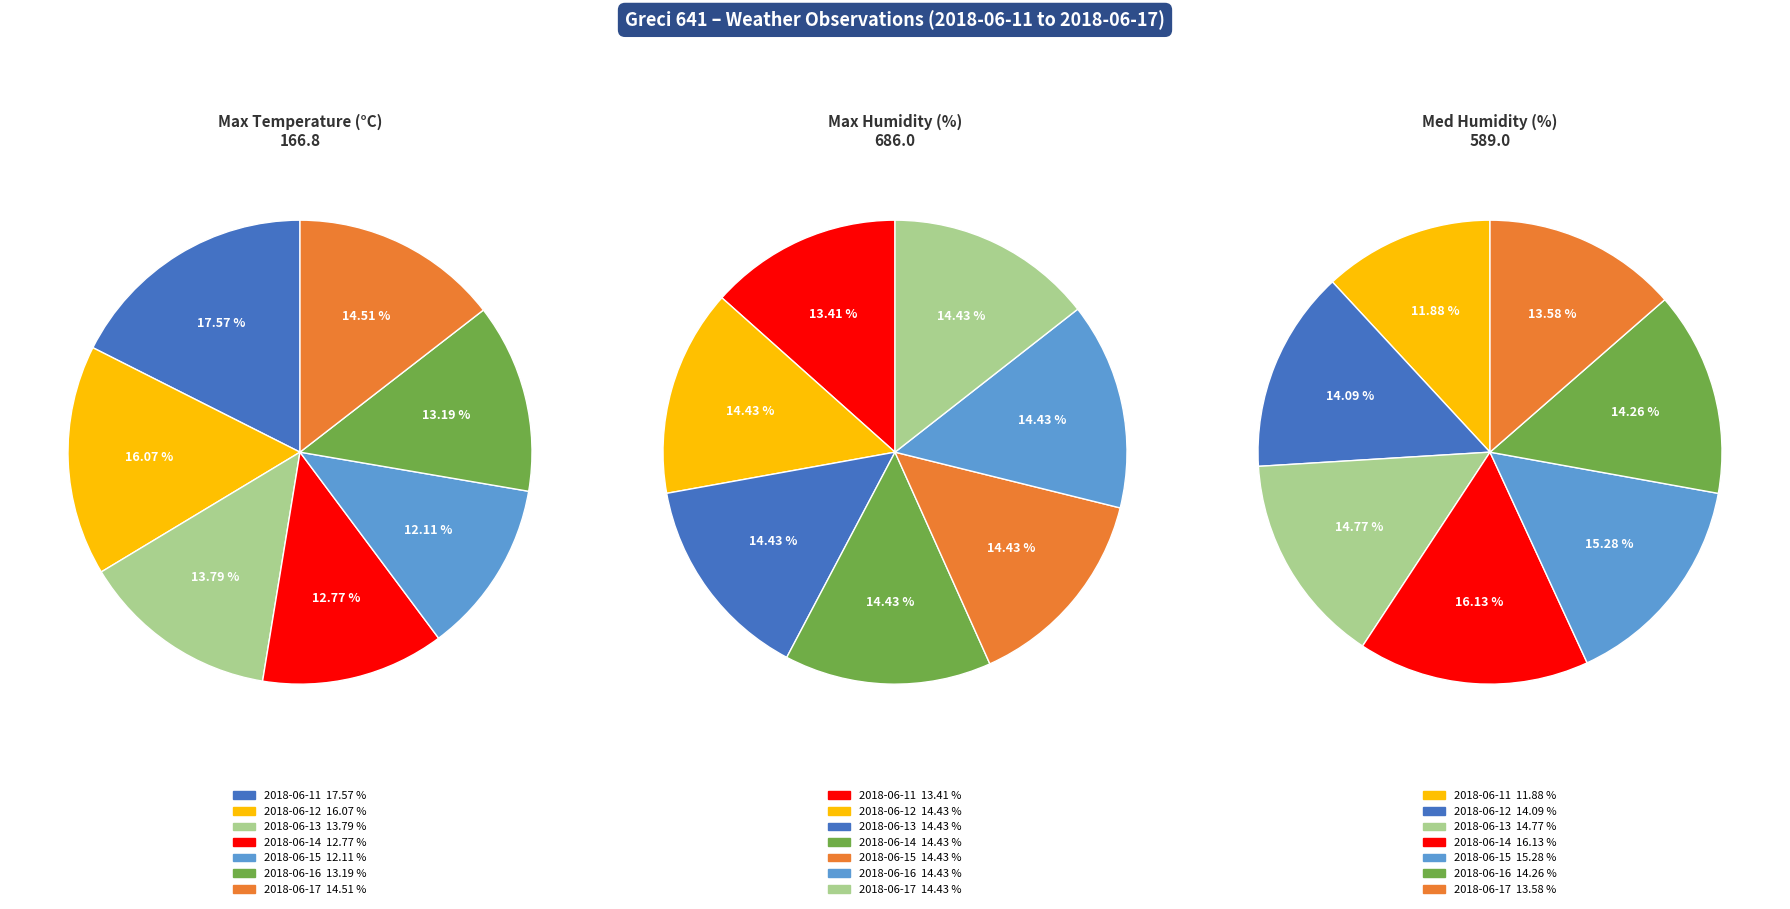

The 2018-06-16 slice represents 13% of the pie. True or false?

True